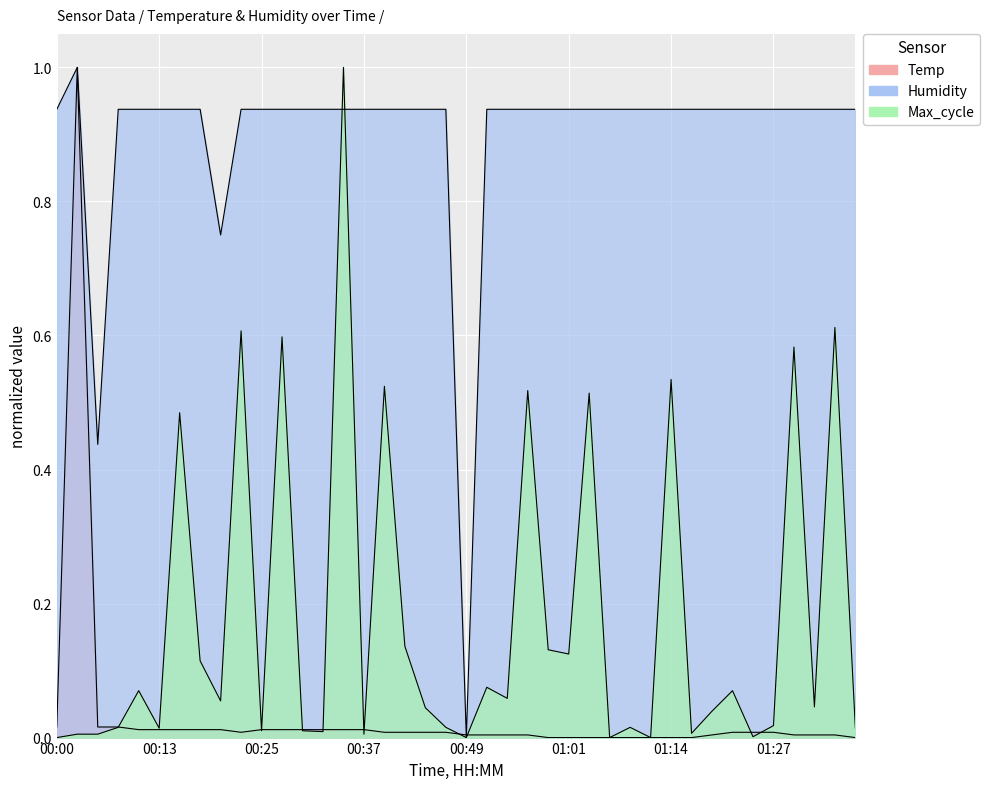

How many interior local valleys does the Humidity series have?

3